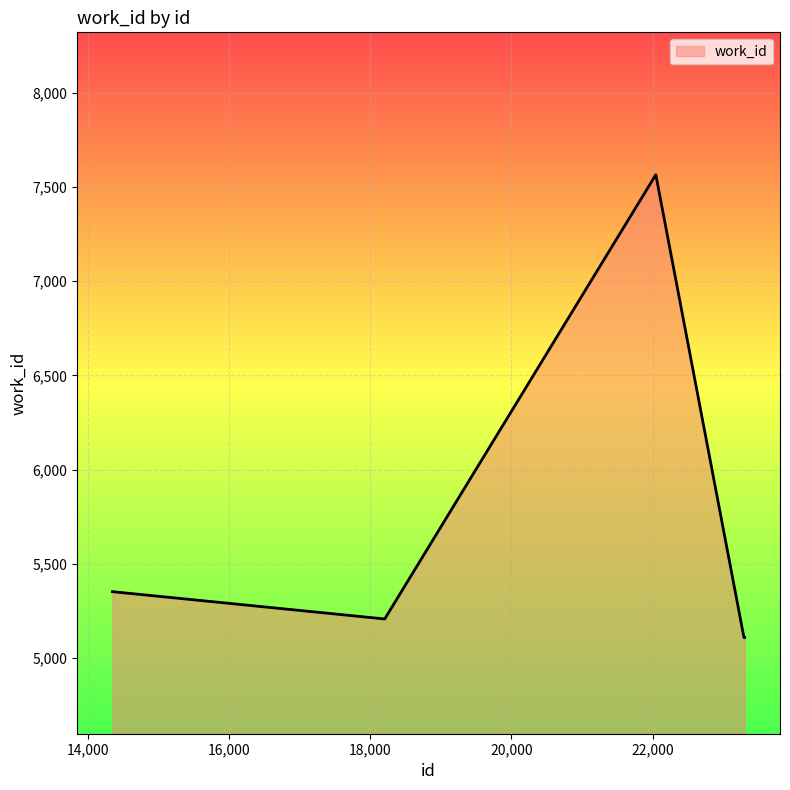

What is the smallest value displayed?

5107